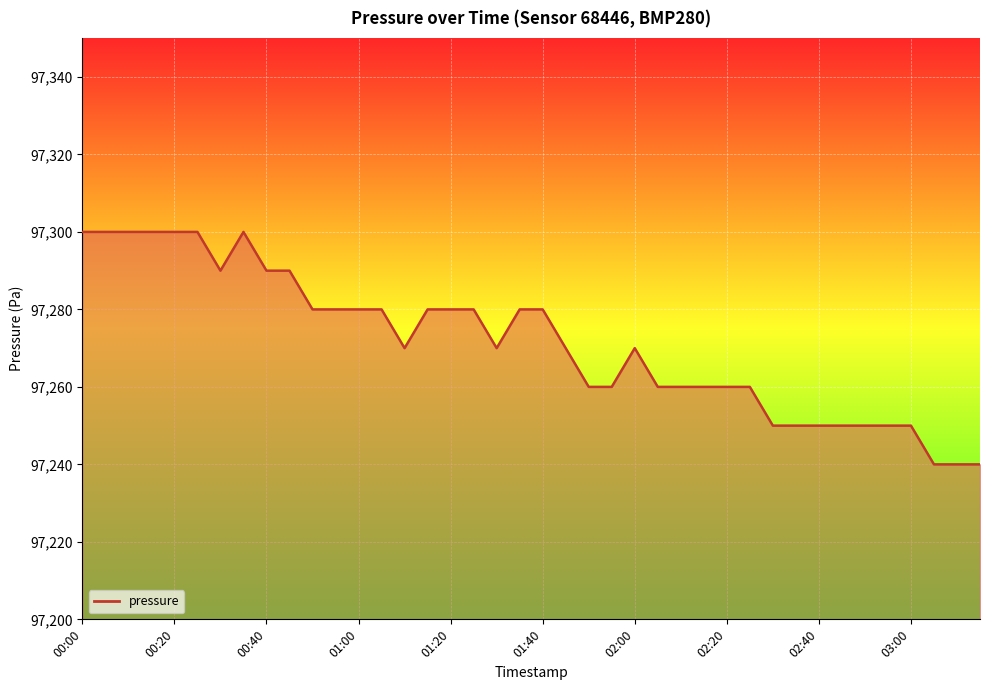

Is it true that the value at 02:00 is 97270?

True